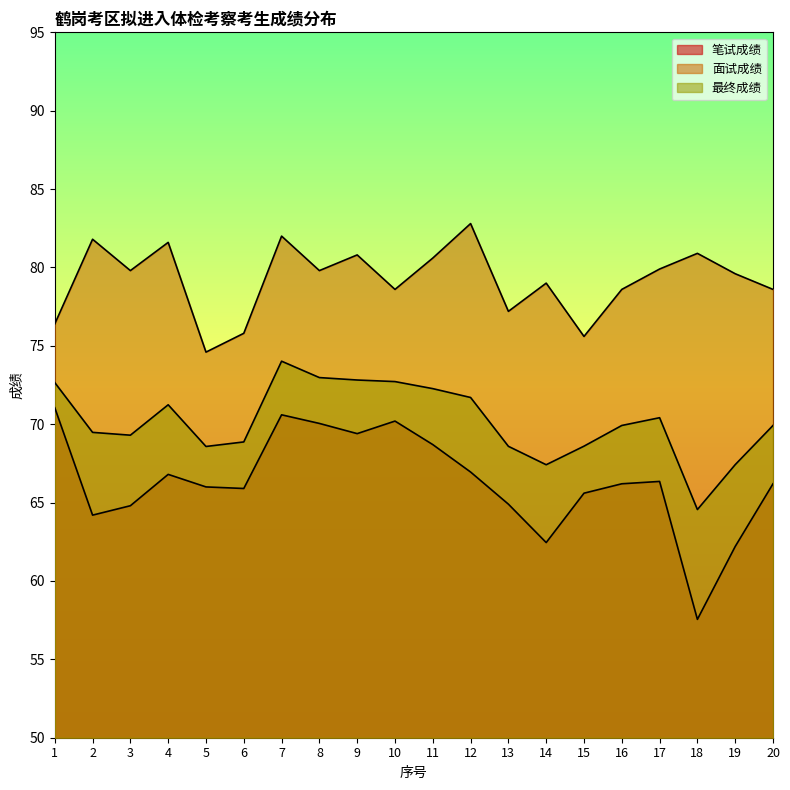

Count the number of data series in this chart.

3